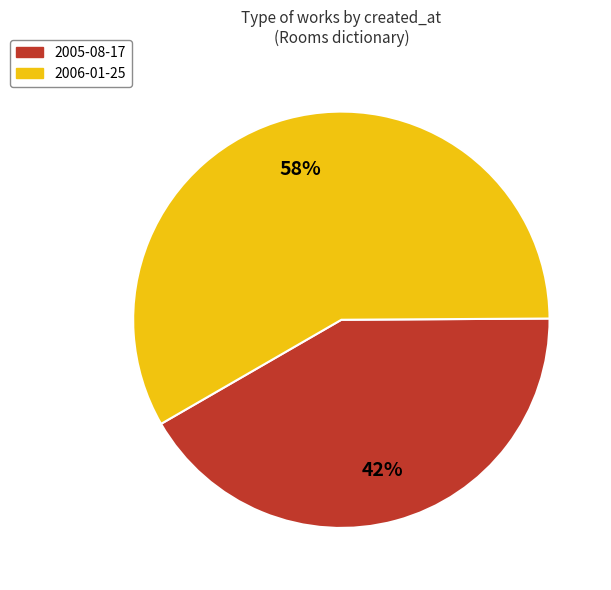

Is 2005-08-17 the majority of the pie?

No